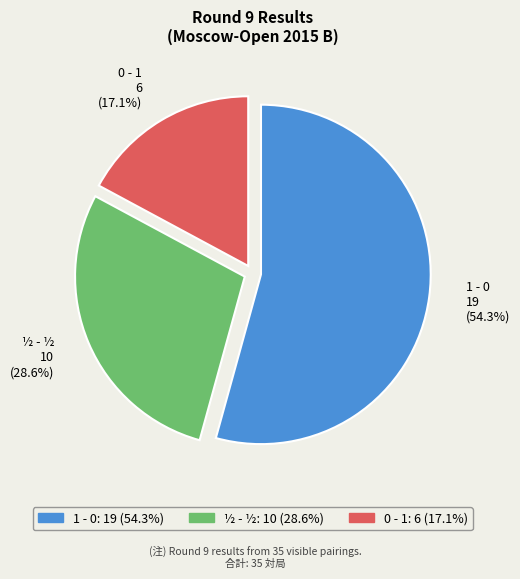

What is the total percentage of 1 - 0 and 0 - 1?

71.4%